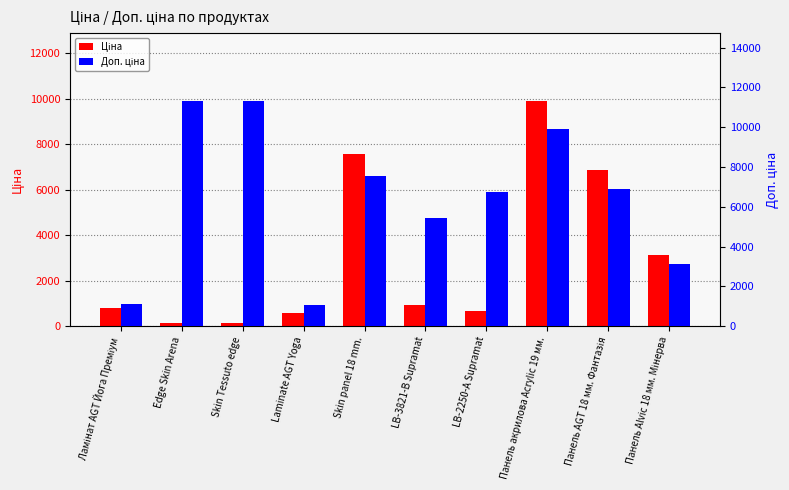

What is the difference between the maximum and minimum values in the Доп. ціна series?

10259.5